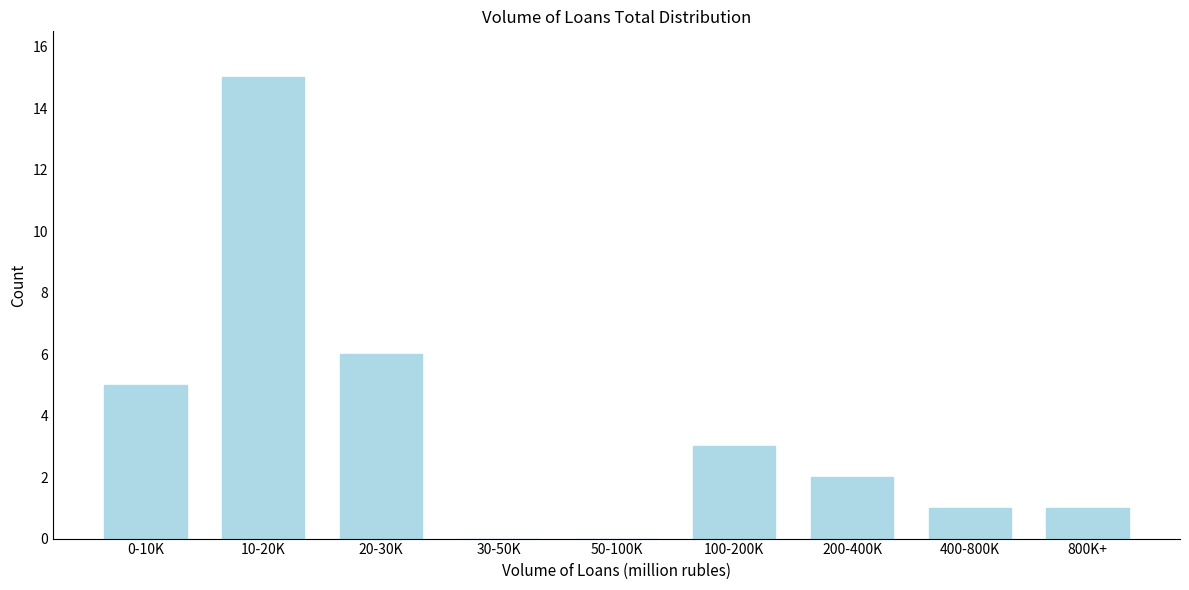

Reading right to left, transcribe all the data shown in this chart.

800K+=1	400-800K=1	200-400K=2	100-200K=3	50-100K=0	30-50K=0	20-30K=6	10-20K=15	0-10K=5